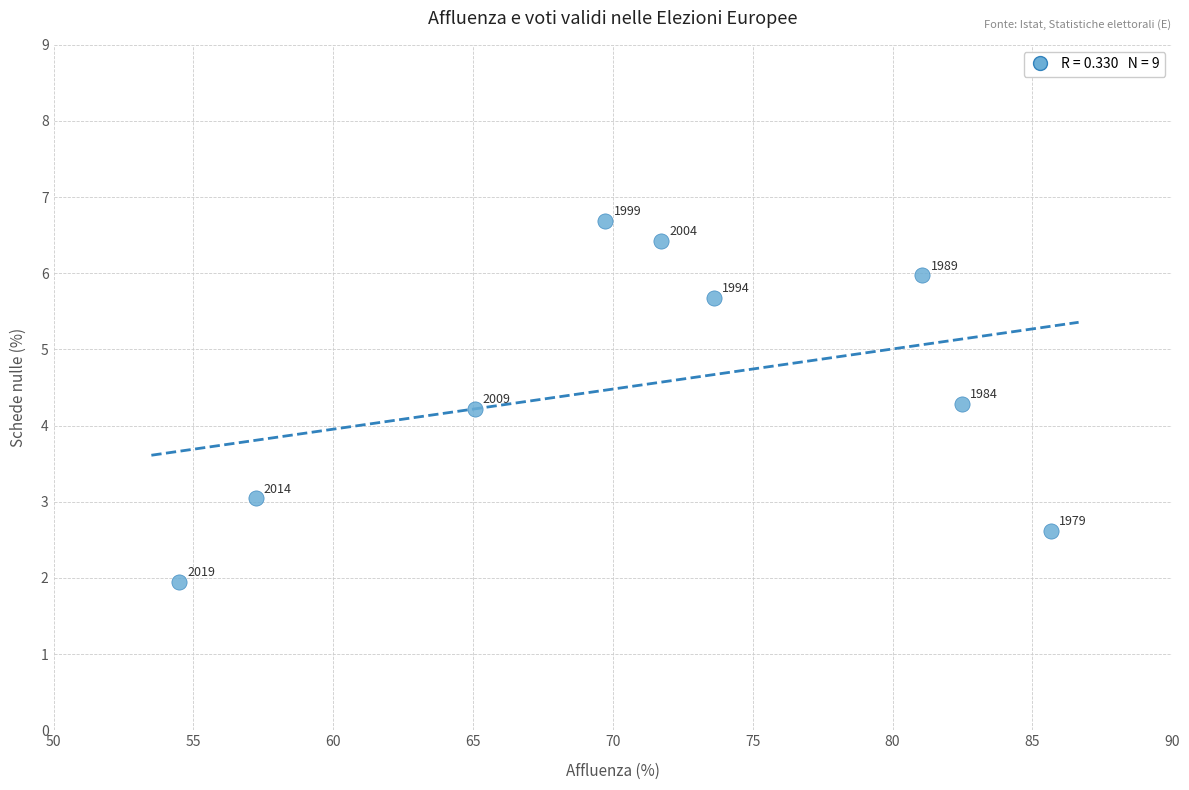

What Y value in the scatter plot is closest to 4?

4.2